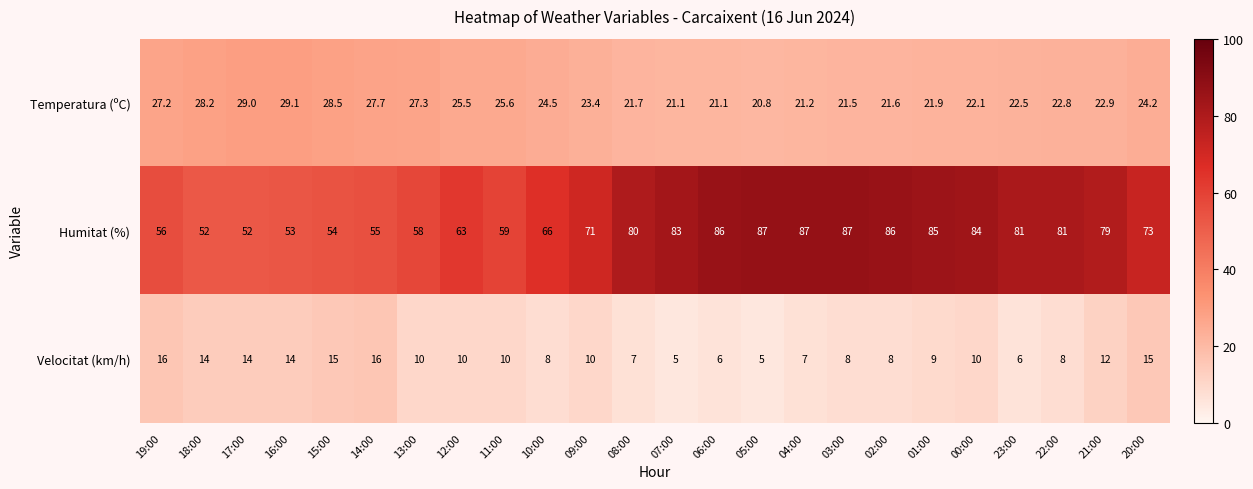

What is the minimum value for Humitat (%)?

52.0